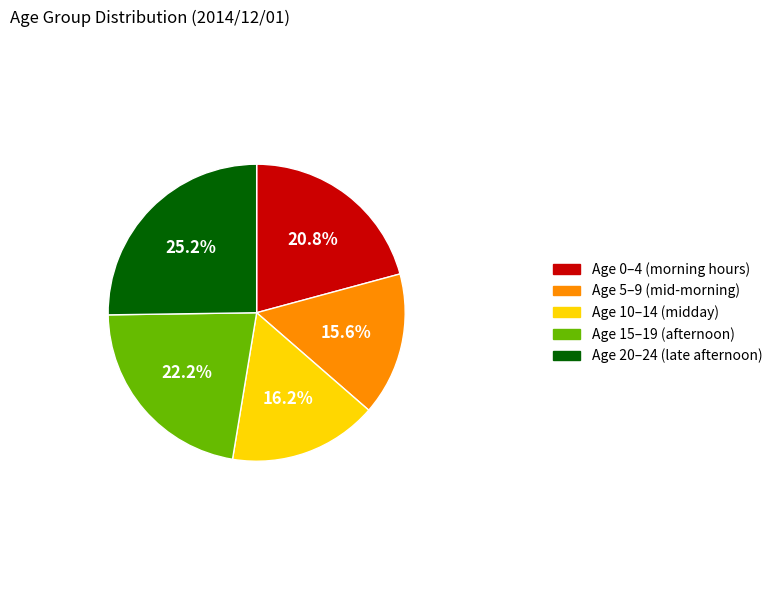

To the nearest percent, what is the average slice percentage?

20%